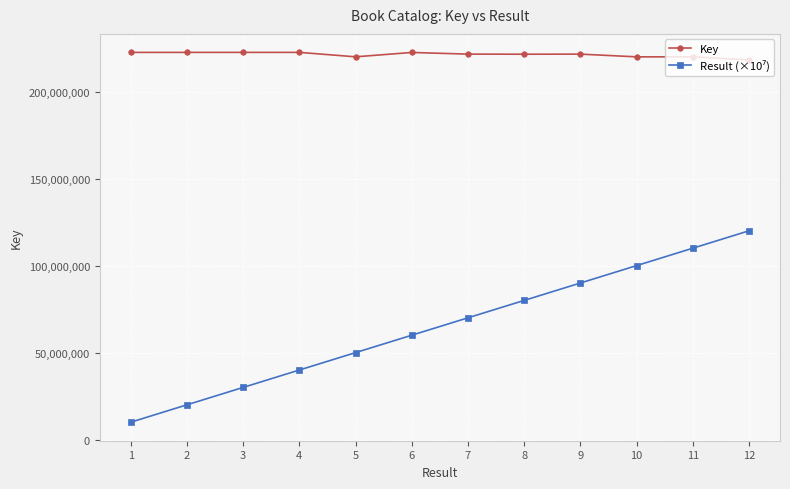

What is the value of the Key point at the 1st from the left?

222492474